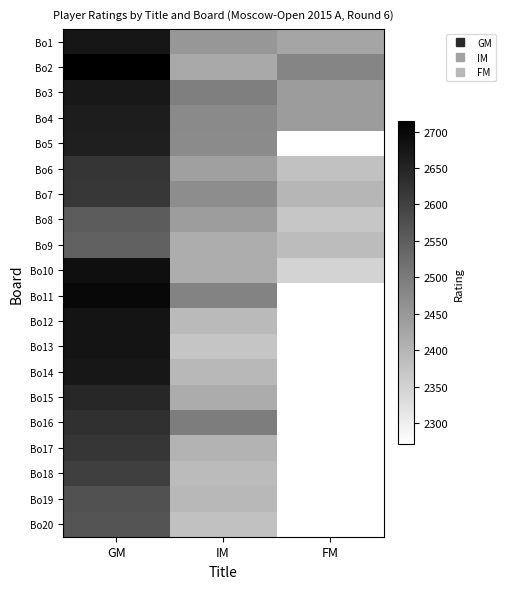

How many data points in Bo1 are less than 2452?

1